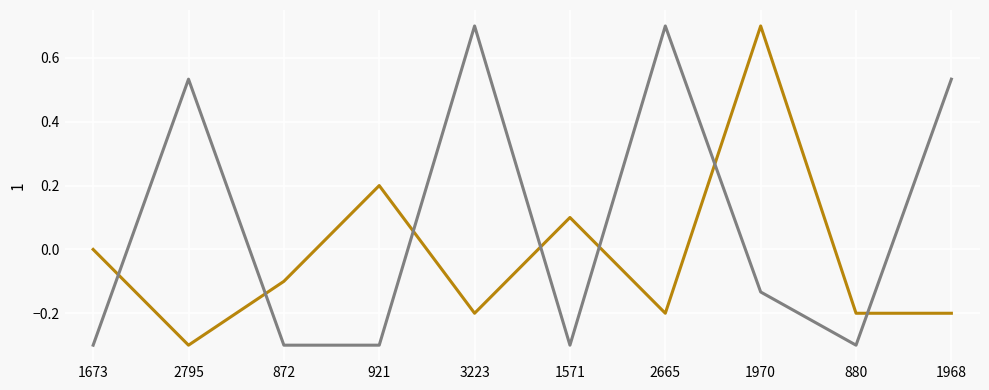

What is the smallest value displayed?

-0.3